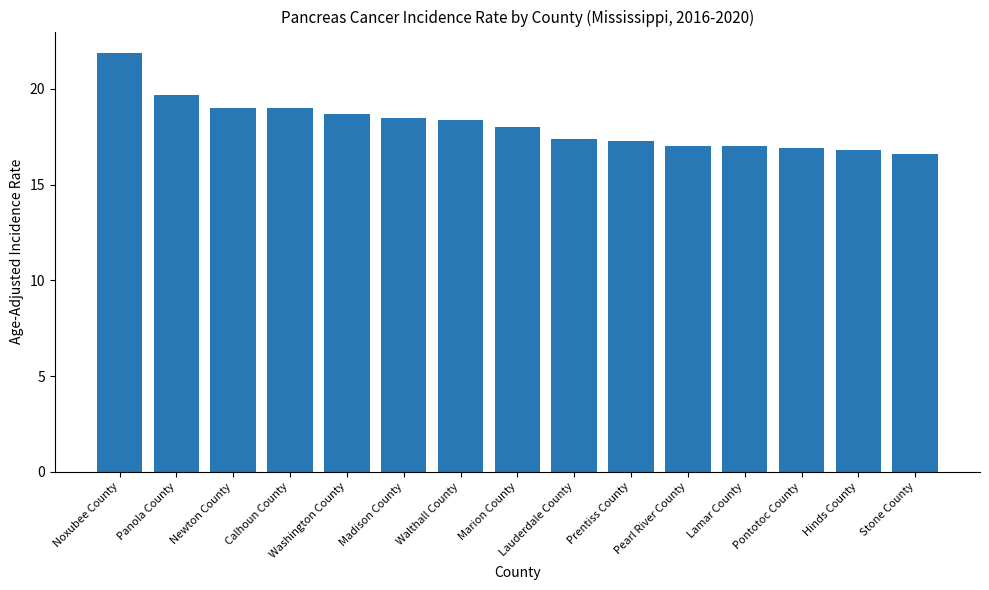

What is the difference between the maximum and minimum values?

5.3